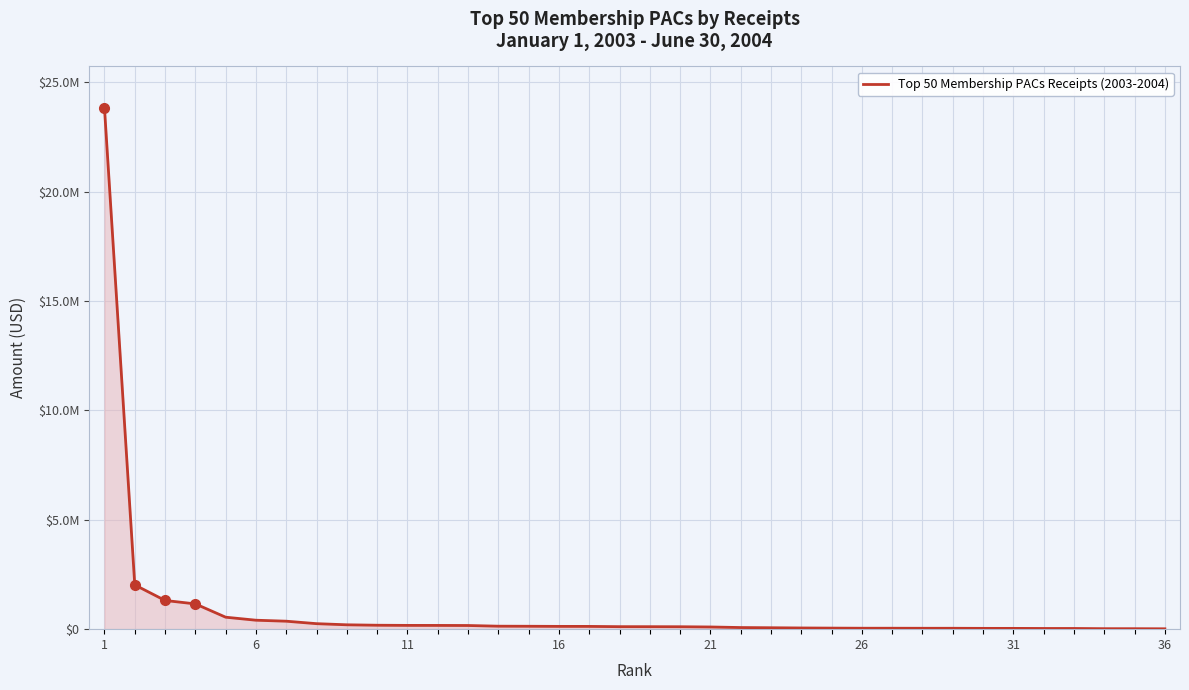

What is the smallest value displayed?

16947.5